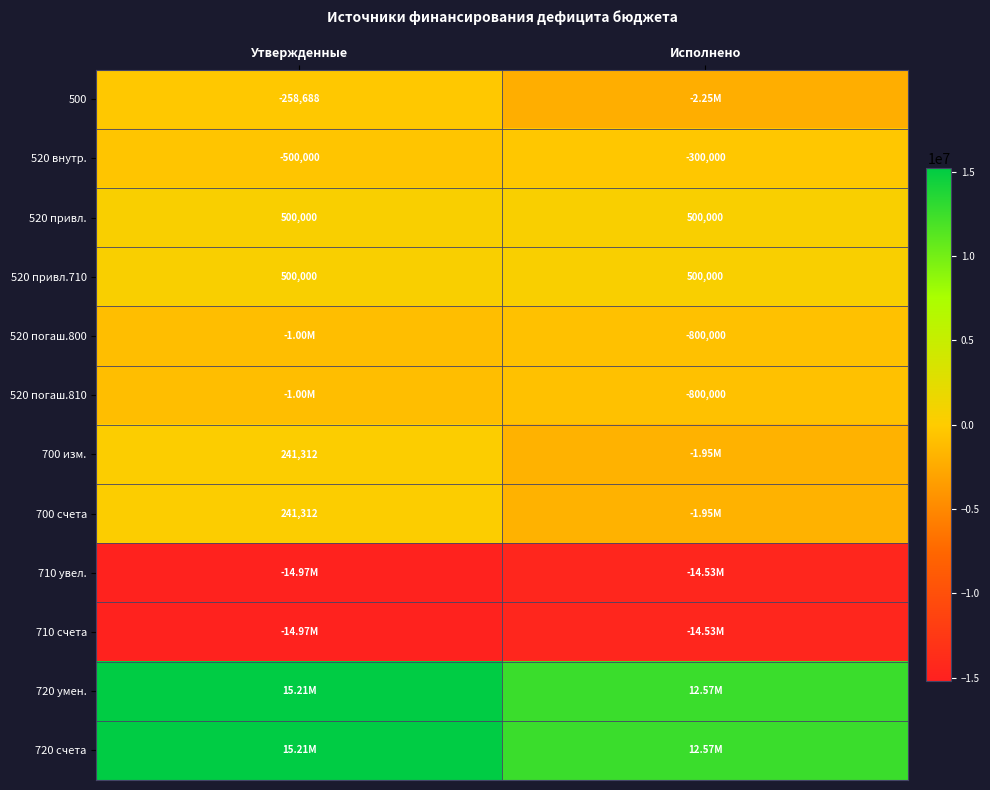

At which label is 520 внутр. closest to -400000?

Утвержденные